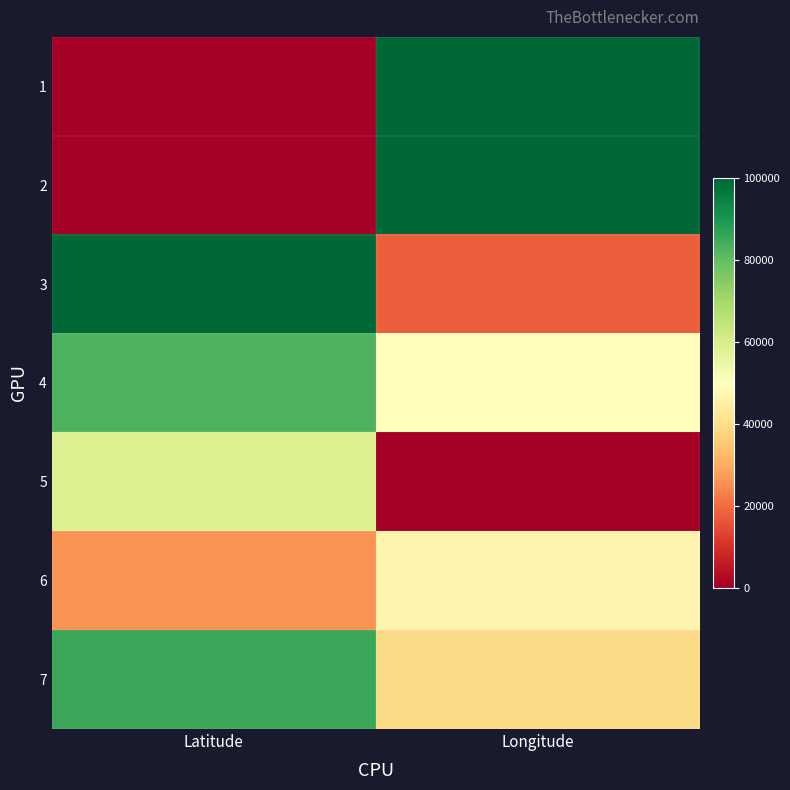

Reading right to left, list all the values displayed in this chart.

1: Longitude=100000.0	Latitude=0.0
2: Longitude=99932.2	Latitude=219.1
3: Longitude=17824.2	Latitude=100000.0
4: Longitude=49305.8	Latitude=83119.1
5: Longitude=0.0	Latitude=58620.5
6: Longitude=46490.6	Latitude=26000.0
7: Longitude=39243.5	Latitude=85650.1